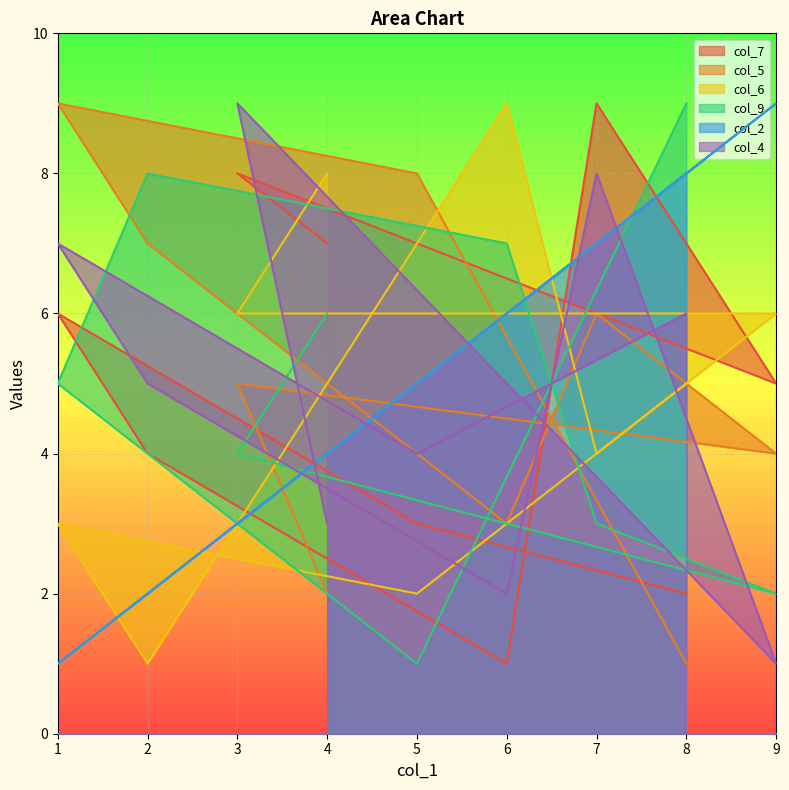

Which series has the widest spread of values?

col_7